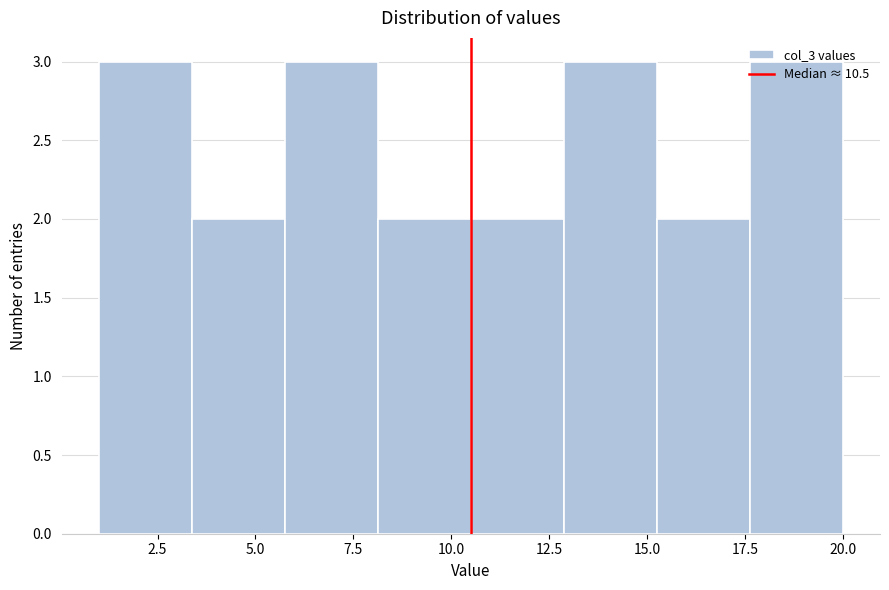

How tall is the bar that spans 17.5 to 20.0 on the x-axis? Neither the bar edges nor the heights are printed on the chart, so give them approximately, as read against the axes.

3